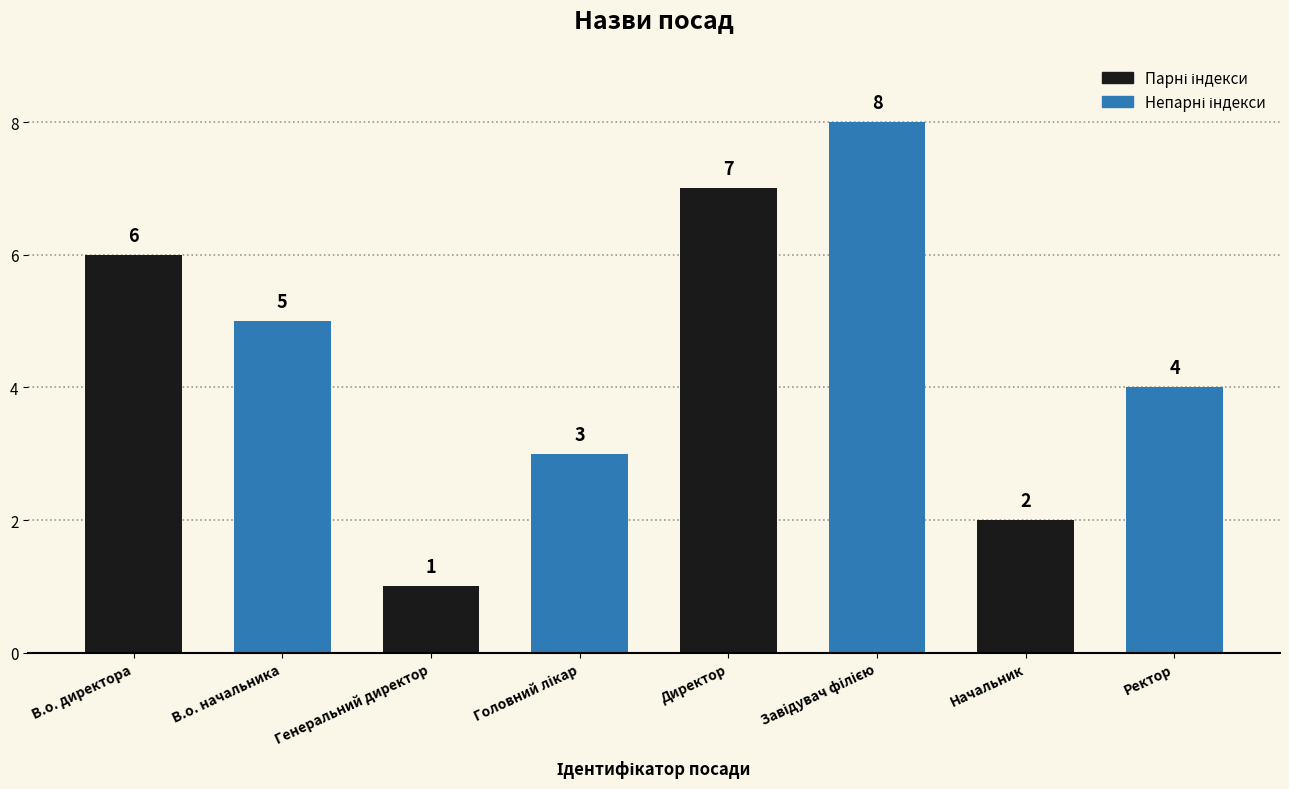

Which has a higher value, Начальник or Генеральний директор?

Начальник